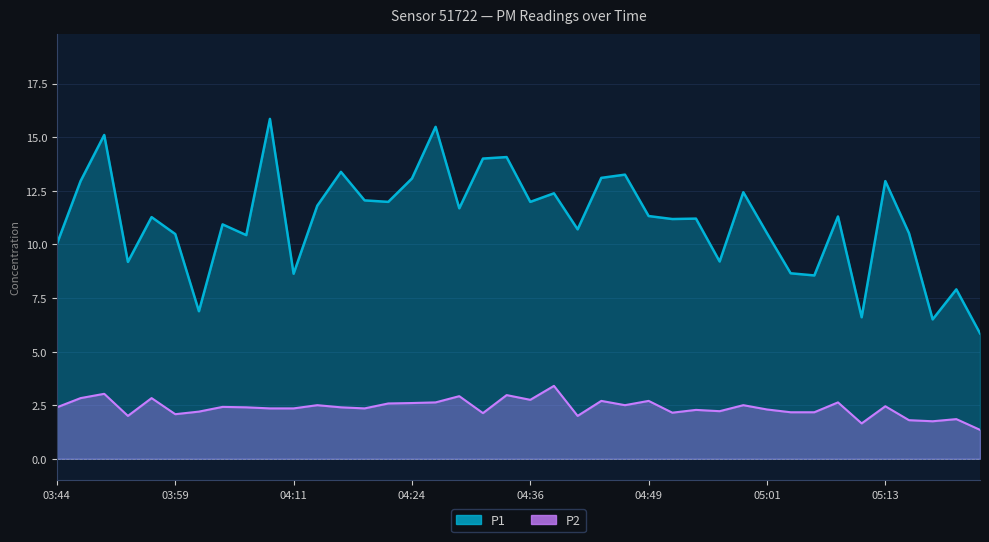

At which label does P1 reach its minimum?

05:23